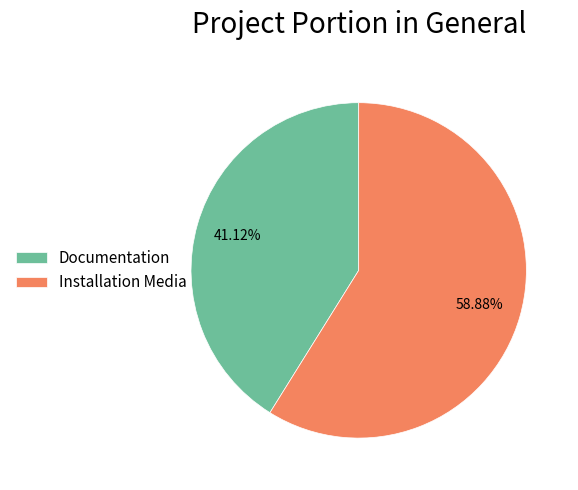

How many slices are in this pie chart?

2